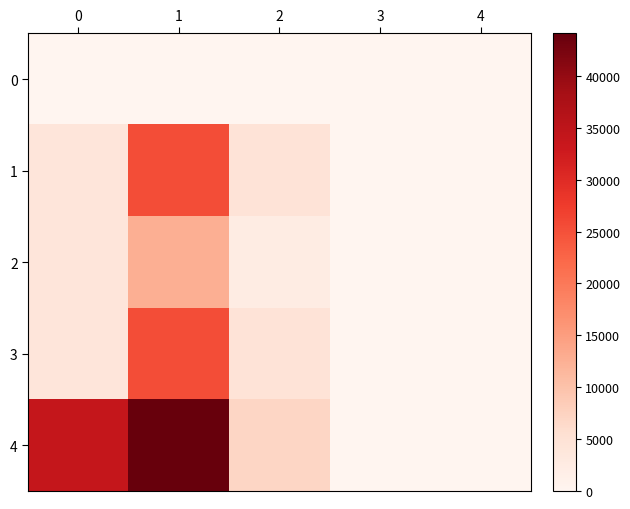

Reading left to right, what are all the values shown in this chart?

0: 0=0	1=0	2=0	3=0	4=0
1: 0=4000	1=25400	2=4600	3=0	4=0
2: 0=4000	1=12700	2=2300	3=0	4=0
3: 0=4000	1=25400	2=4600	3=0	4=0
4: 0=34000	1=44100	2=6900	3=1	4=0